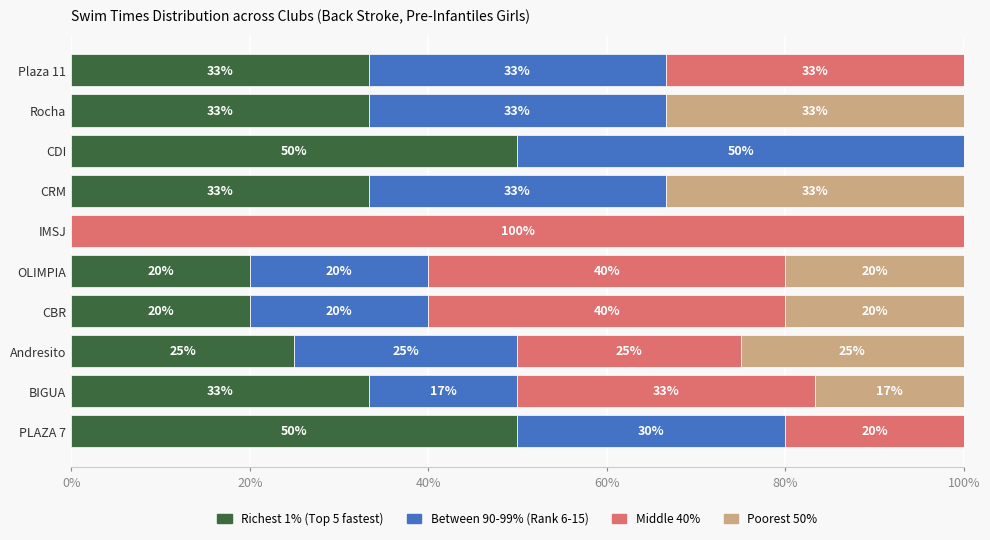

True or false: Richest 1% (Top 5 fastest) has a value of 25.0 at Andresito.

True